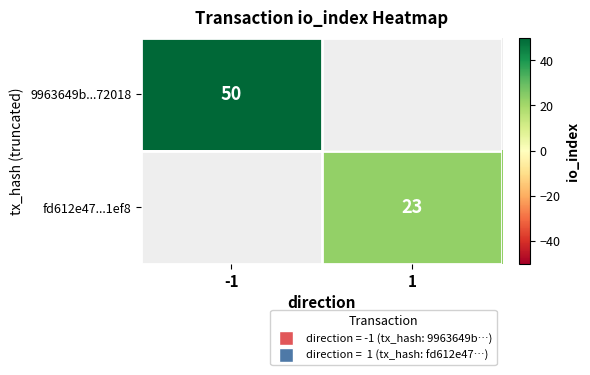

The value of 9963649b...72018 at -1 is 84. True or false?

False